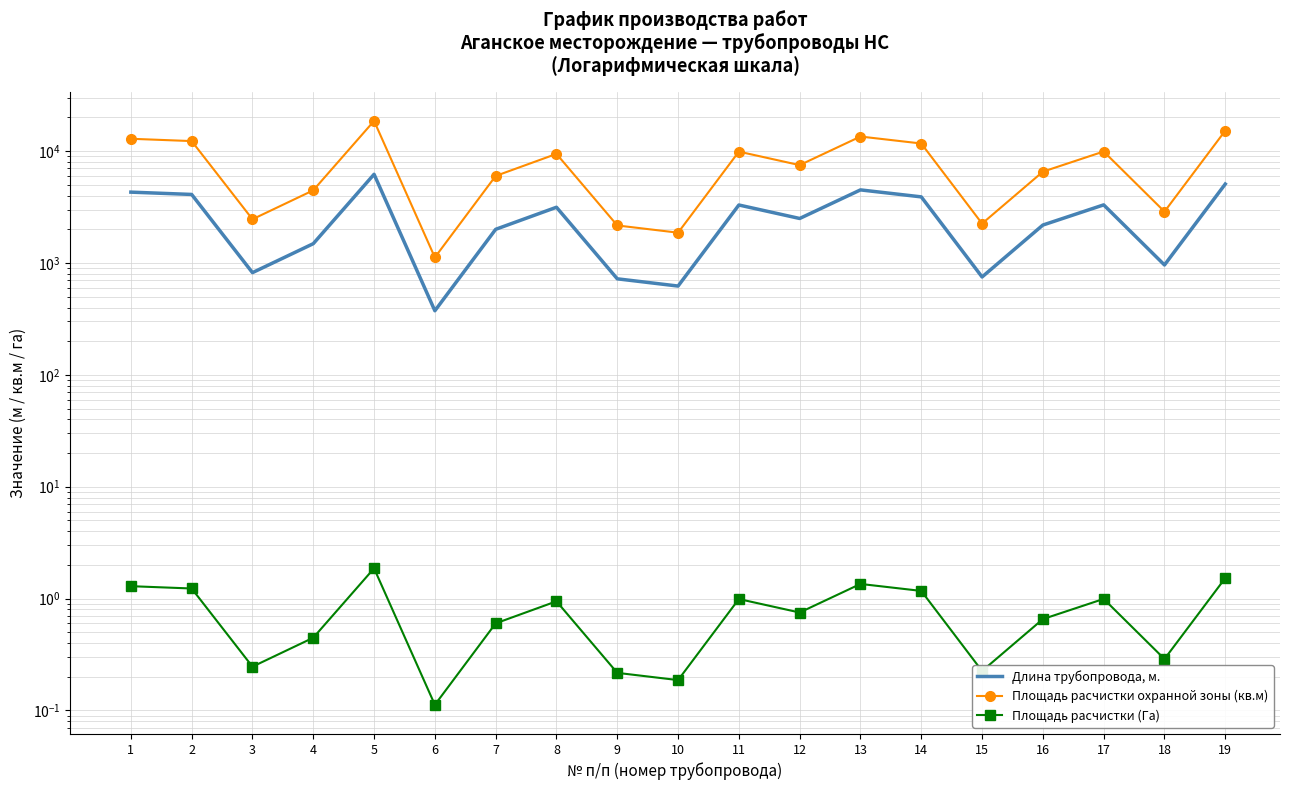

Does the chart have visible grid lines?

Yes